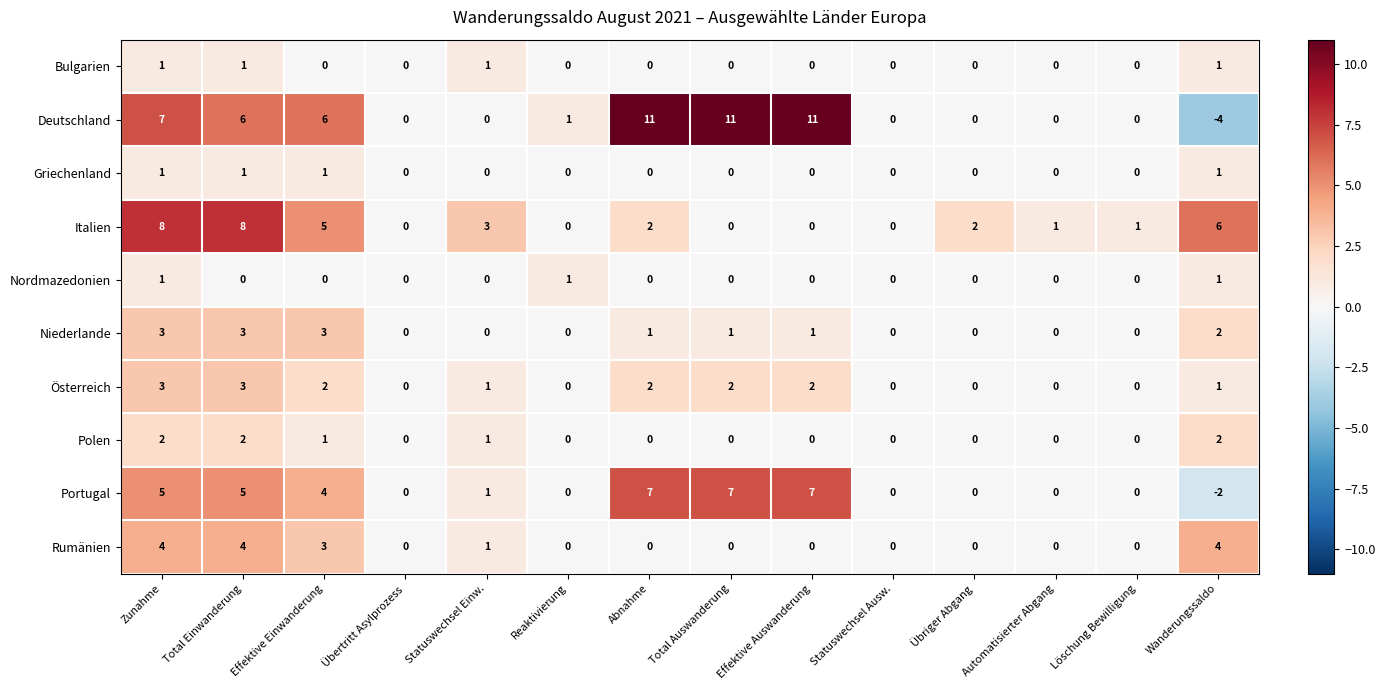

What is the difference between the highest and lowest values at Total Einwanderung?

8